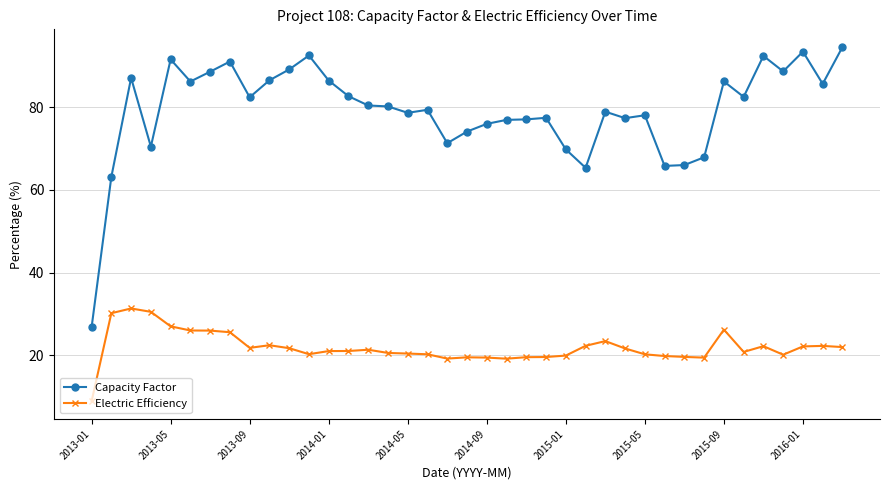

What is the lowest value of the Capacity Factor series?

26.8